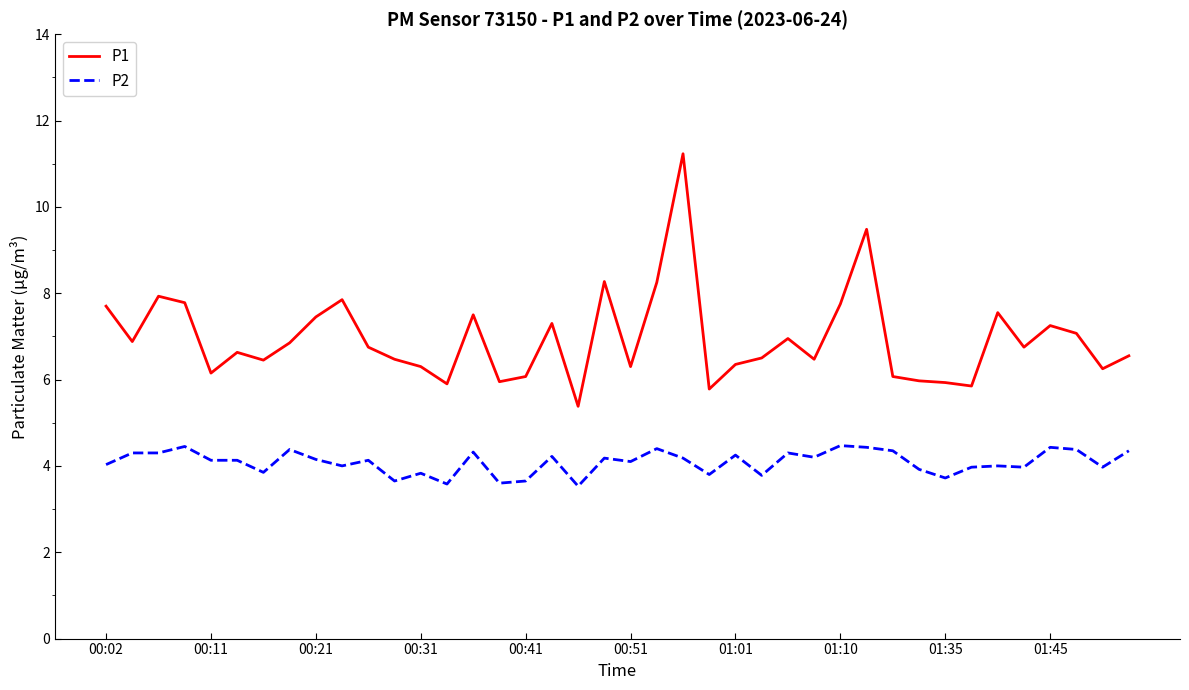

True or false: P2 and P1 cross at least once.

False